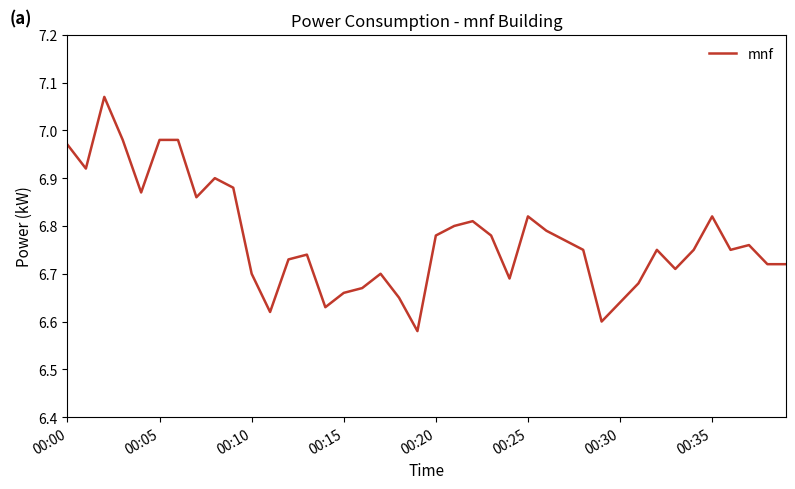

The value at 00:35 is 8.9. True or false?

False